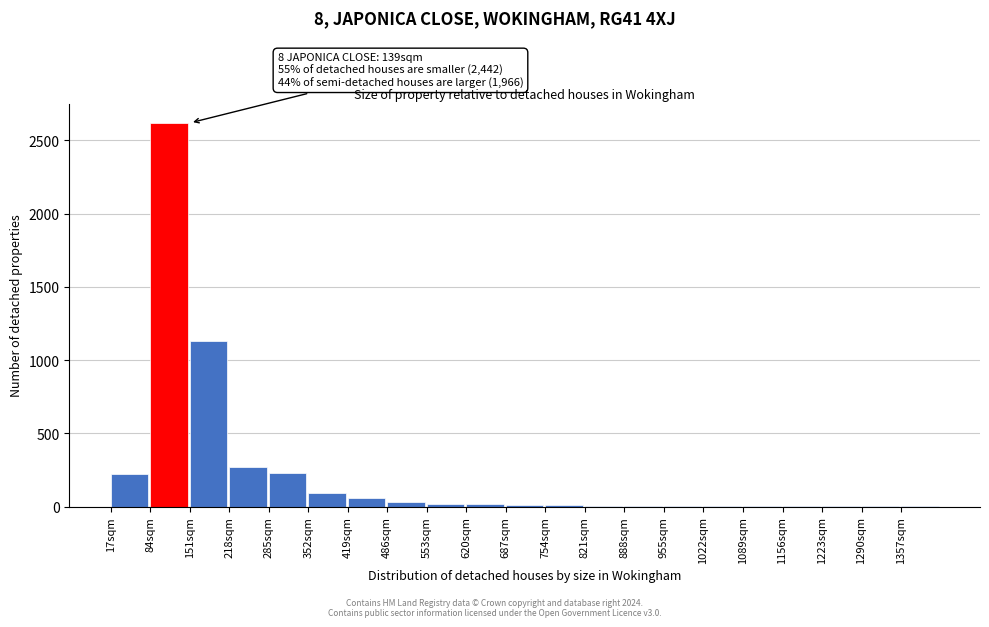

The chart shows a value of 10 at 687sqm. True or false?

True